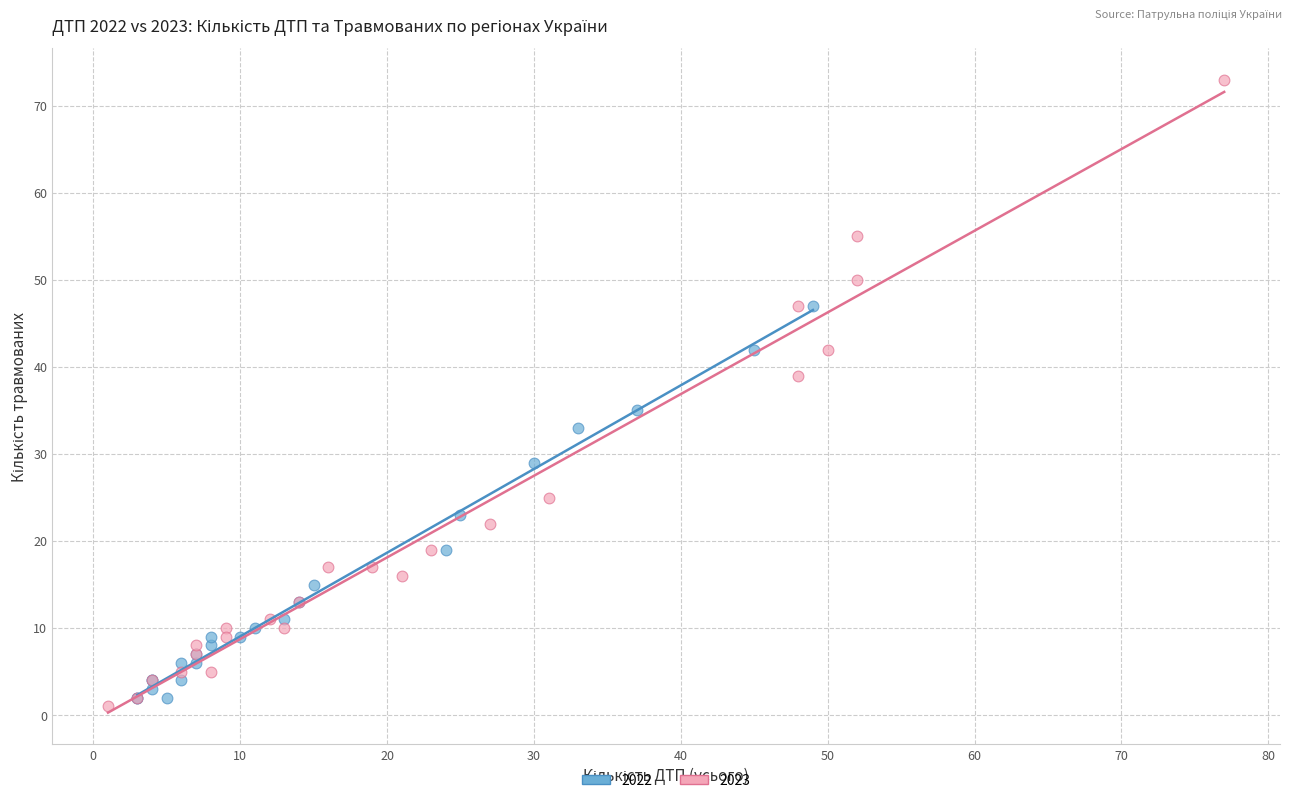

Which series contains the highest Y value?

2023